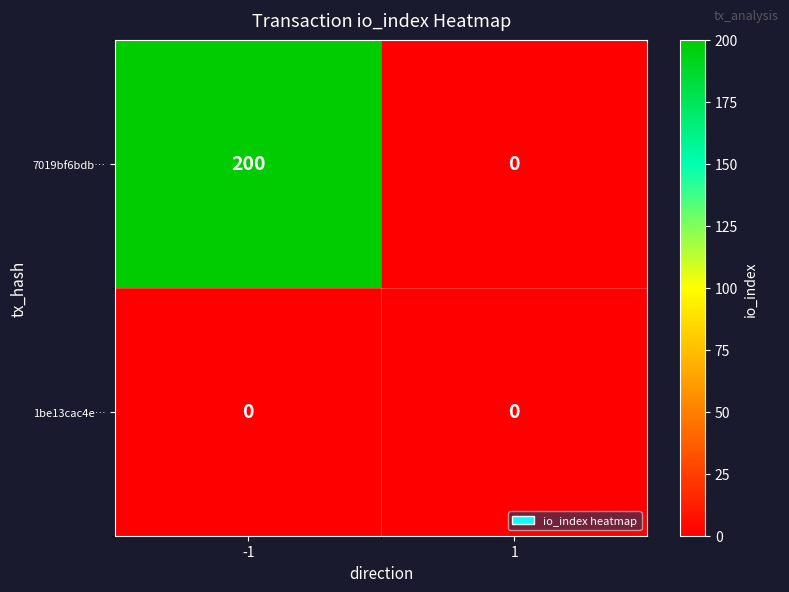

What is the difference between the maximum and minimum values in the 7019bf6bdb… series?

200